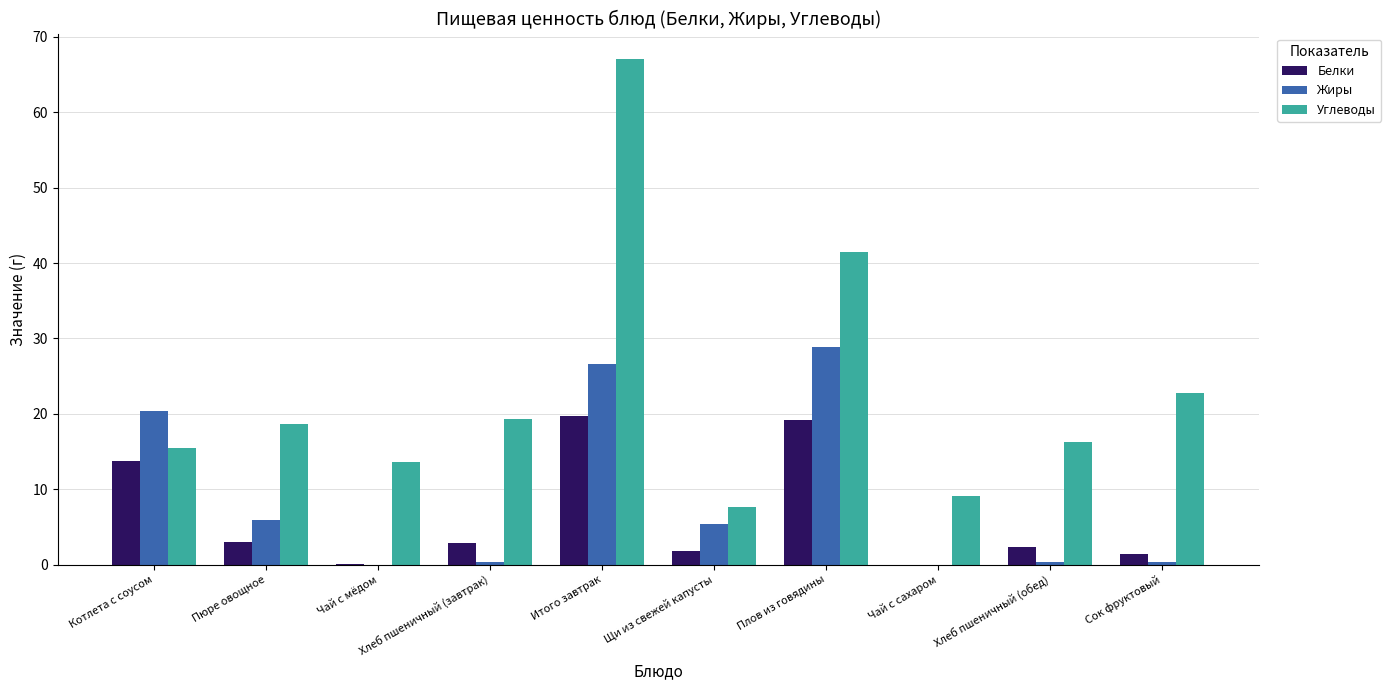

Is the value of Белки at Хлеб пшеничный (обед) greater than the value of Жиры at Сок фруктовый?

Yes